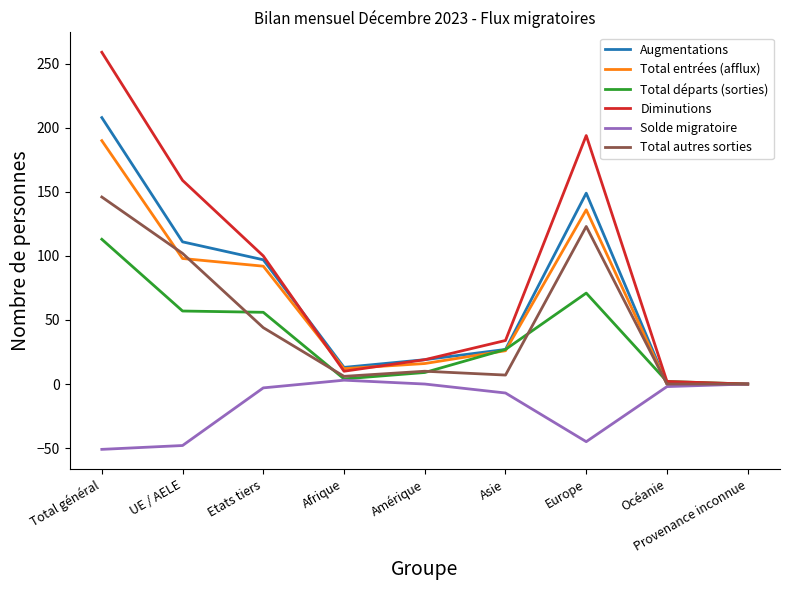

What is the total value across all series at Europe?

628